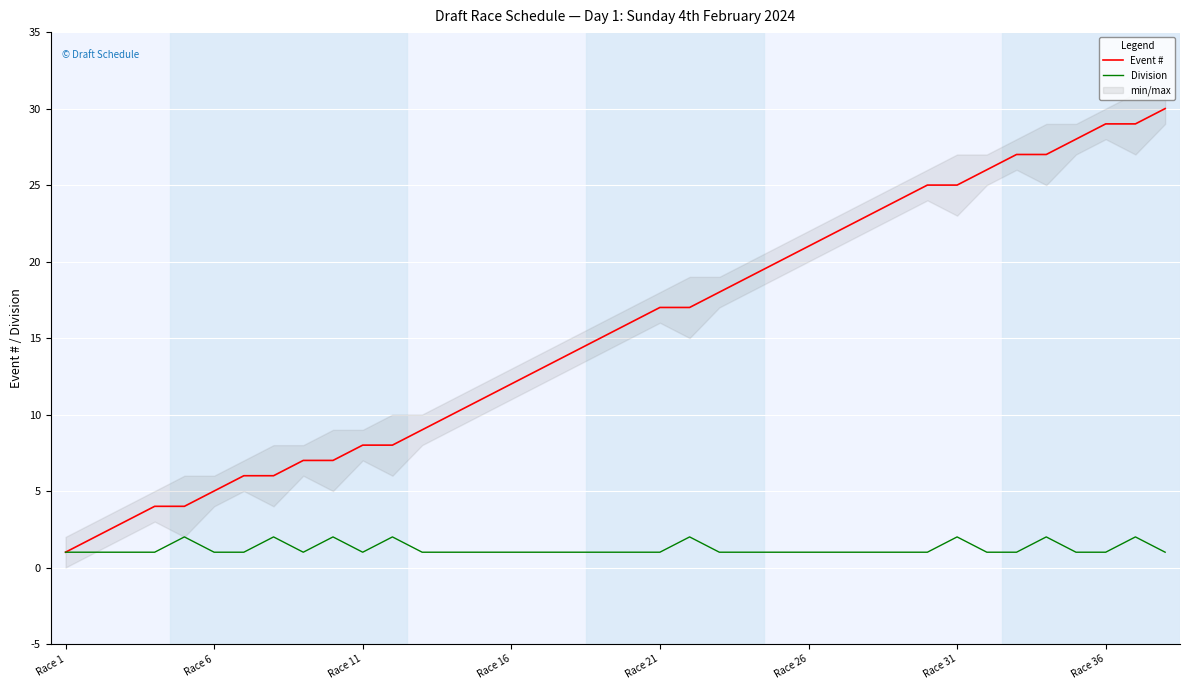

What is the value of the Event # point at the 8th from the left?

6